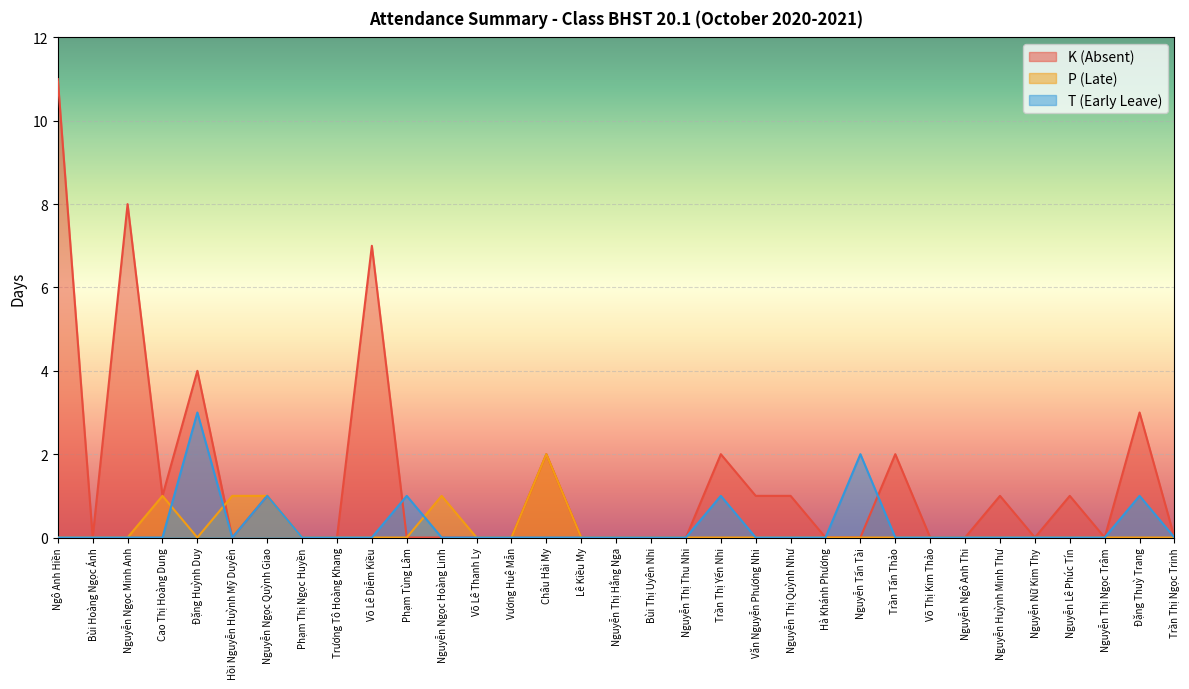

The value of P (Late) at Phạm Thị Ngọc Huyền is 0. True or false?

True